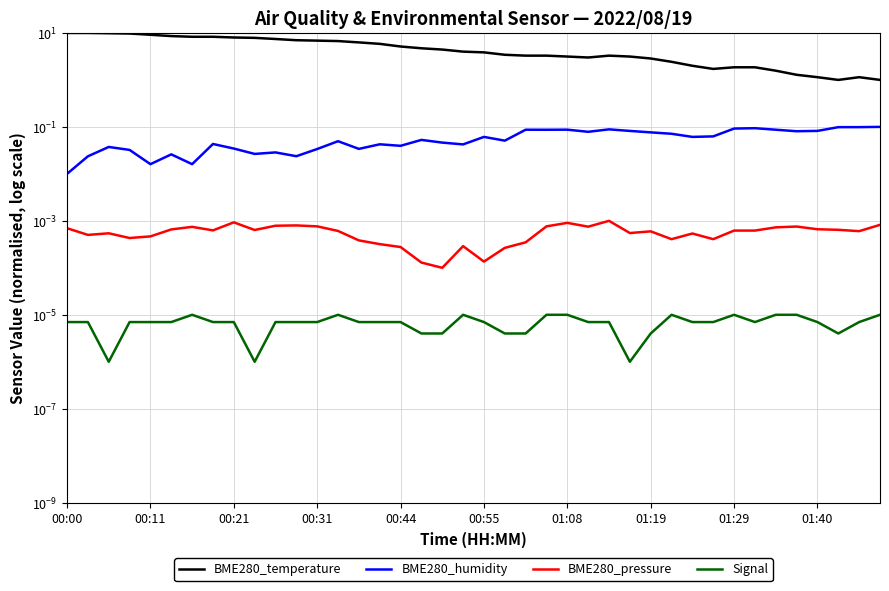

Is the value of Signal at 18 greater than the value of BME280_humidity at 39?

No